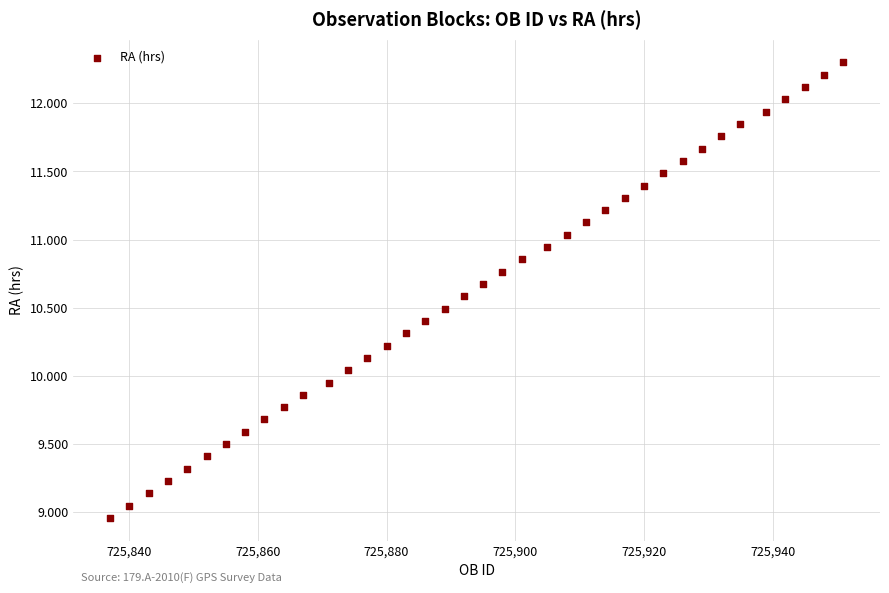

What is the range of Y values (max minus min)?

3.3